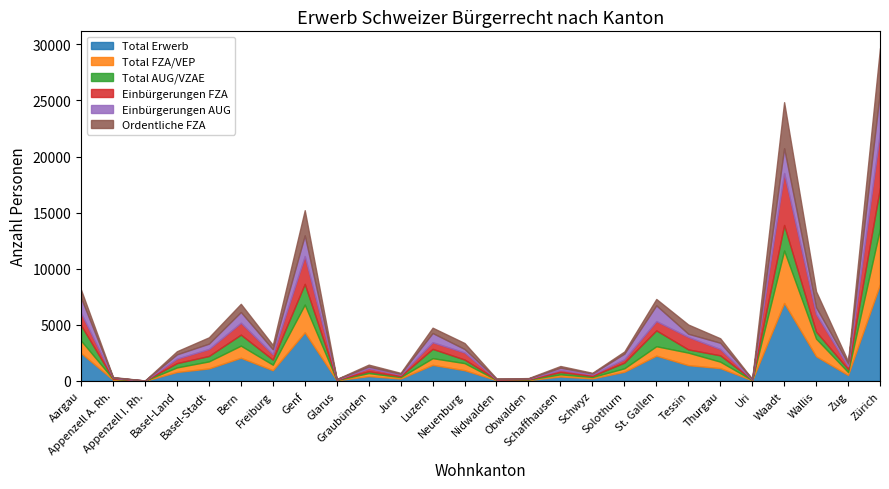

In Total AUG/VZAE, how many points are lower than both neighbors (excluding endpoints)?

9